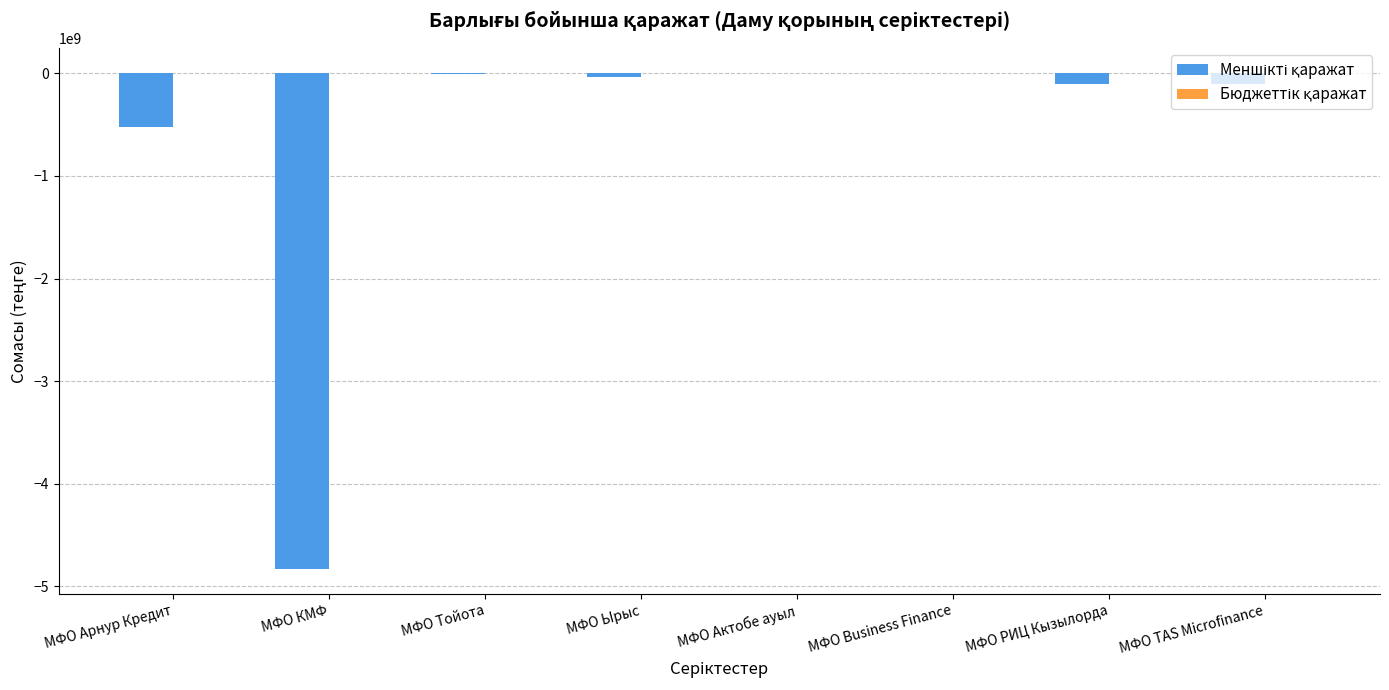

How many groups of bars are there?

8